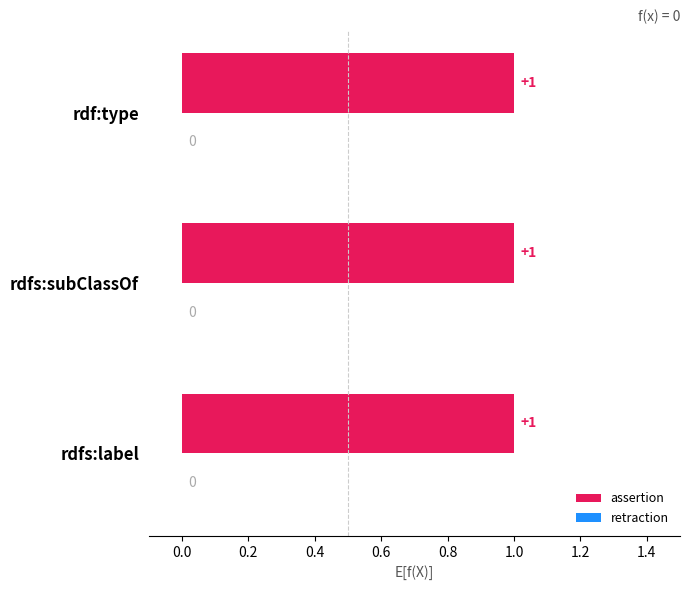

What is the total value across all series at rdfs:label?

1